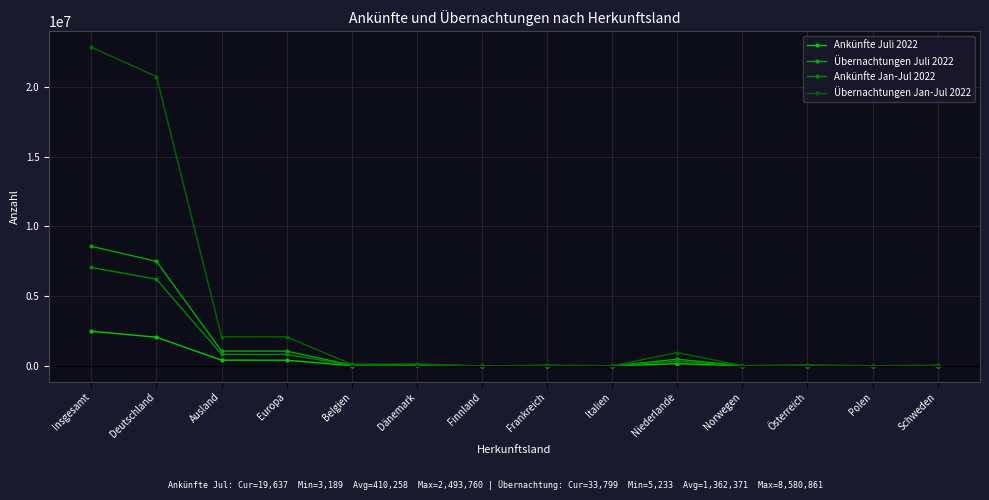

Where is Übernachtungen Jan-Jul 2022 nearest to the value 11427164?

Deutschland